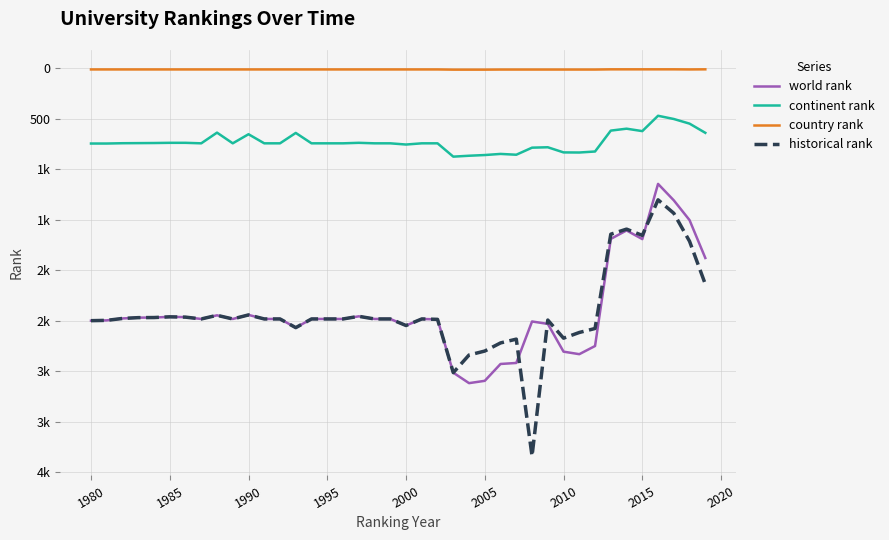

What are all the series names shown in the legend?

world rank, continent rank, country rank, historical rank